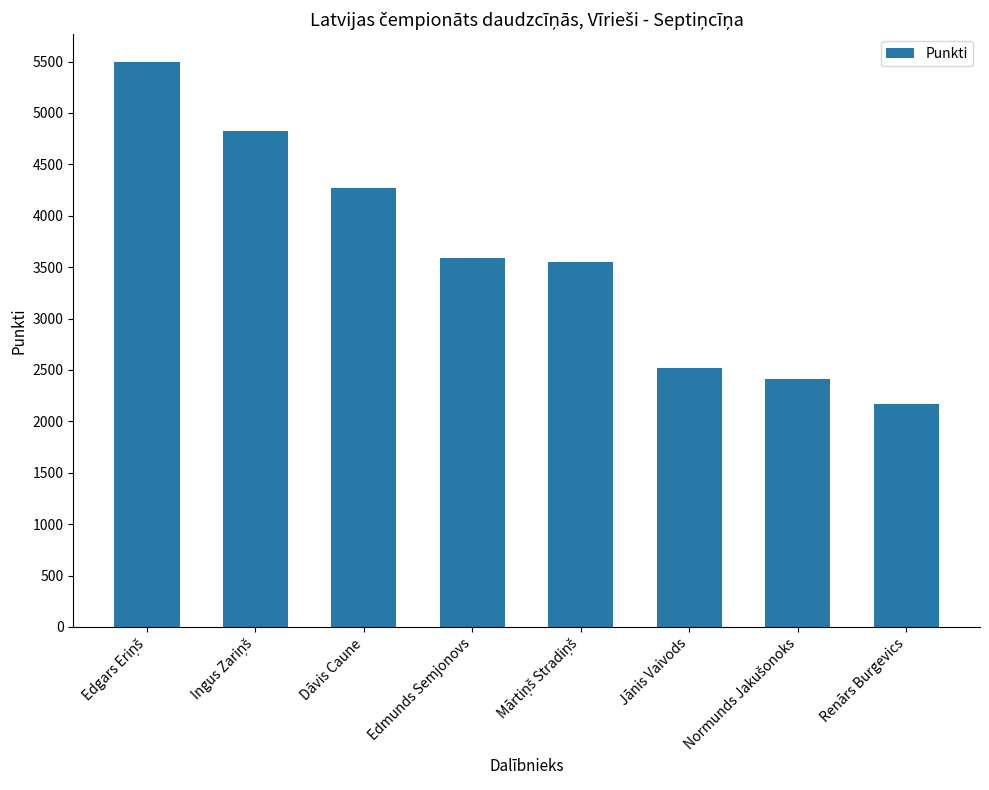

At which category does the chart reach its minimum across all series?

Renārs Burgevics